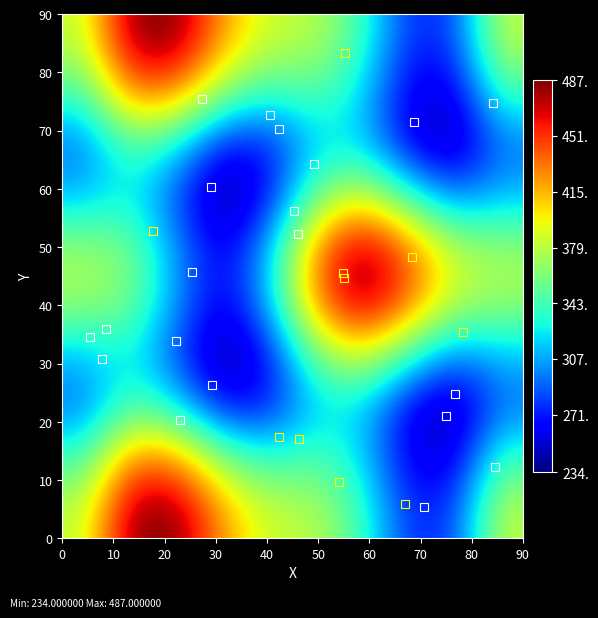

At how many categories does at least one series exceed 458?

3